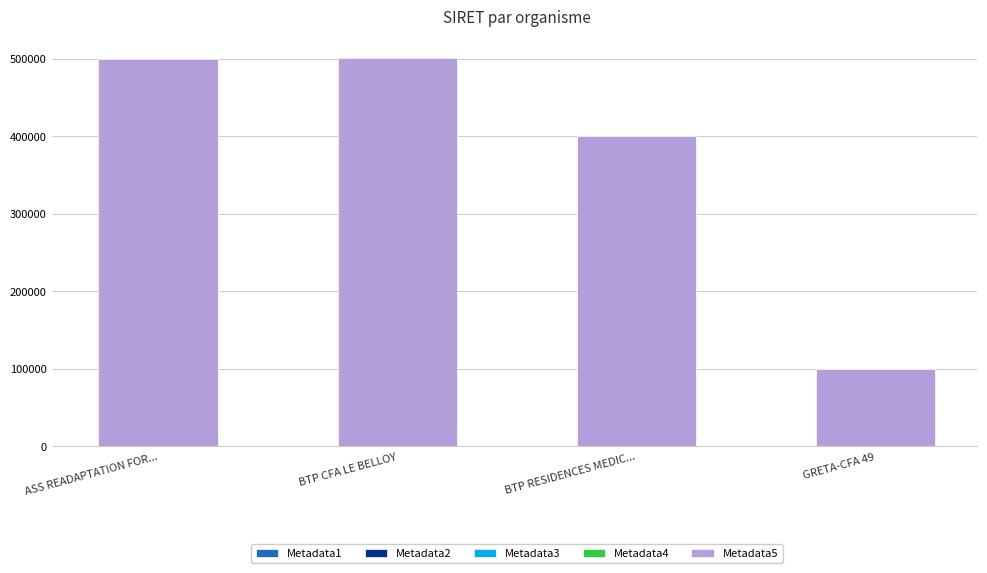

Are the bars grouped side by side (vs. stacked)?

No